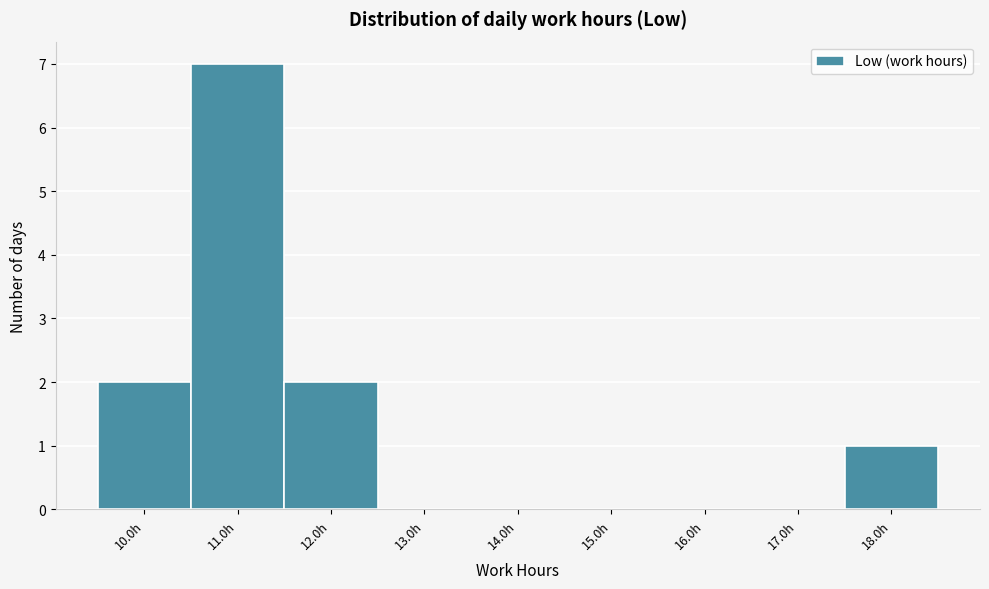

Reading left to right, list every bar in this chart as the range it spans on the x-axis followed by its height. The values are not printed on the chart, so give them approximately, as read against the axis.

9.5 to 10.5: 2
10.5 to 11.5: 7
11.5 to 12.5: 2
12.5 to 13.5: 0
13.5 to 14.5: 0
14.5 to 15.5: 0
15.5 to 16.5: 0
16.5 to 17.5: 0
17.5 to 18.5: 1